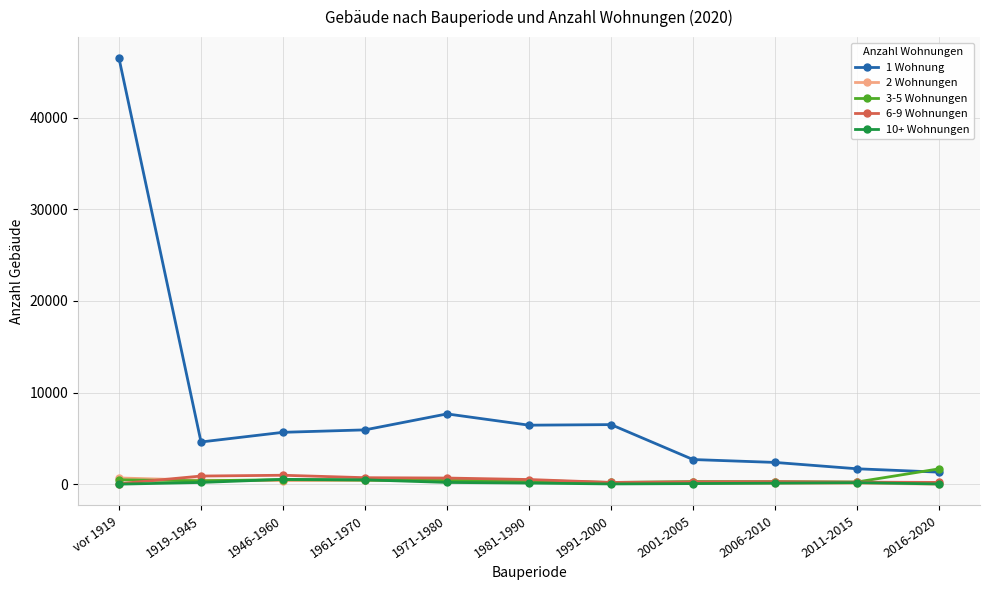

Is the value of 6-9 Wohnungen at 1971-1980 greater than the value of 1 Wohnung at 1961-1970?

No